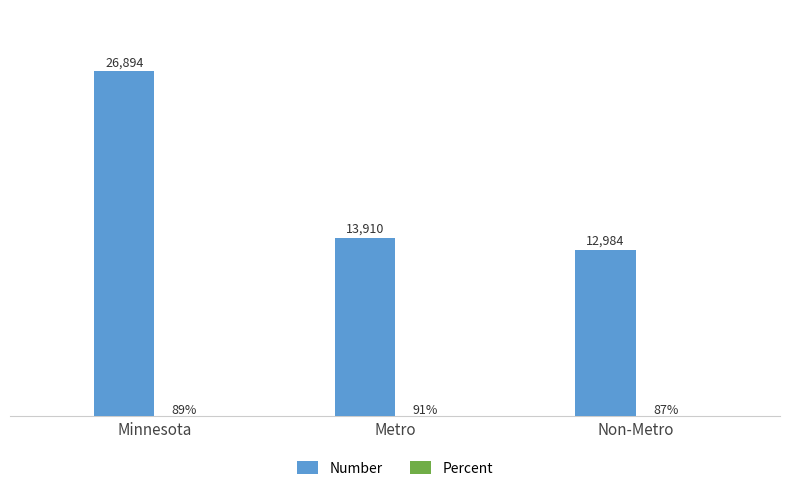

Where does the Number series first go above 13910?

Minnesota